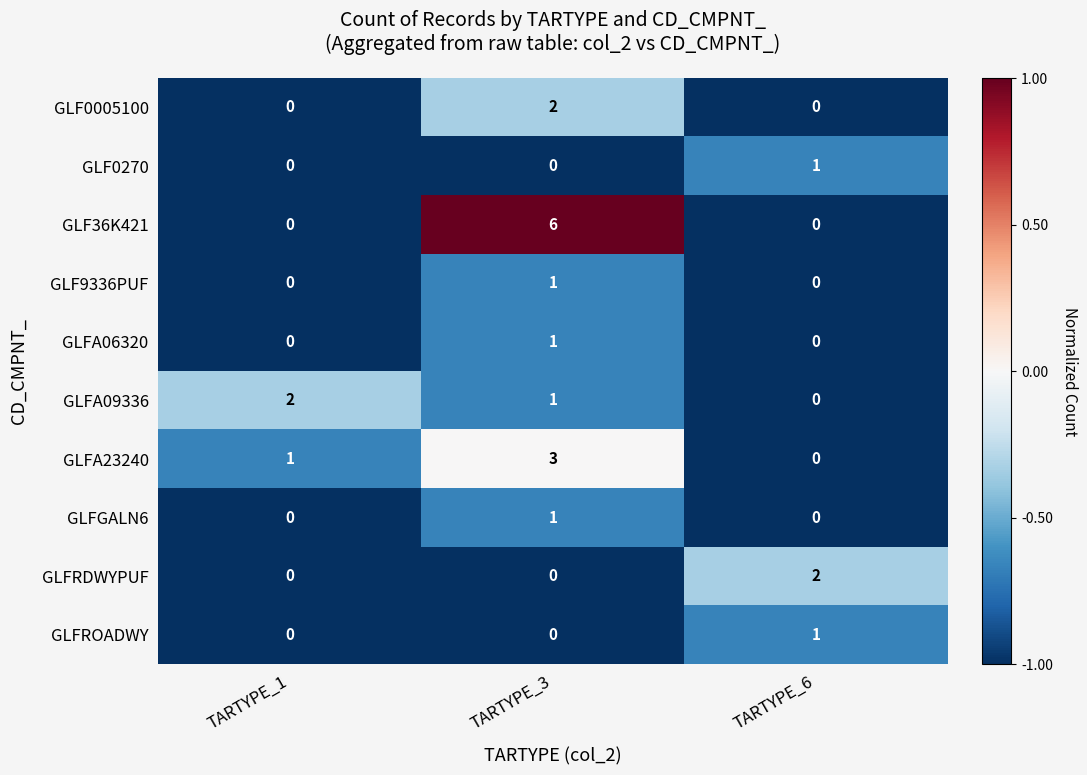

Which series has the widest spread of values?

GLF36K421